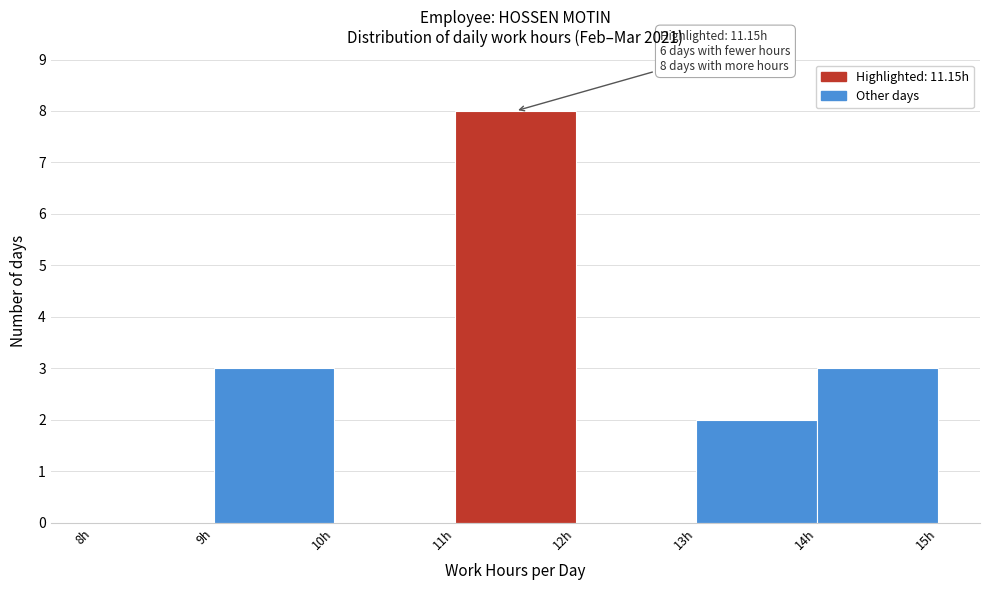

Which range on the x-axis has the tallest bar?

11 to 12